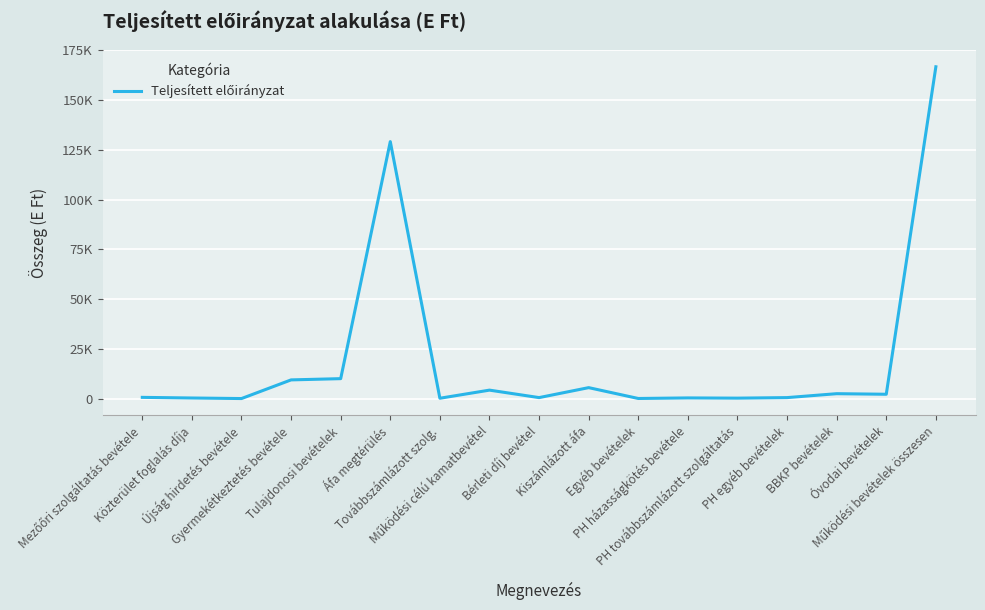

The chart shows a value of 464 at PH továbbszámlázott szolgáltatás. True or false?

False